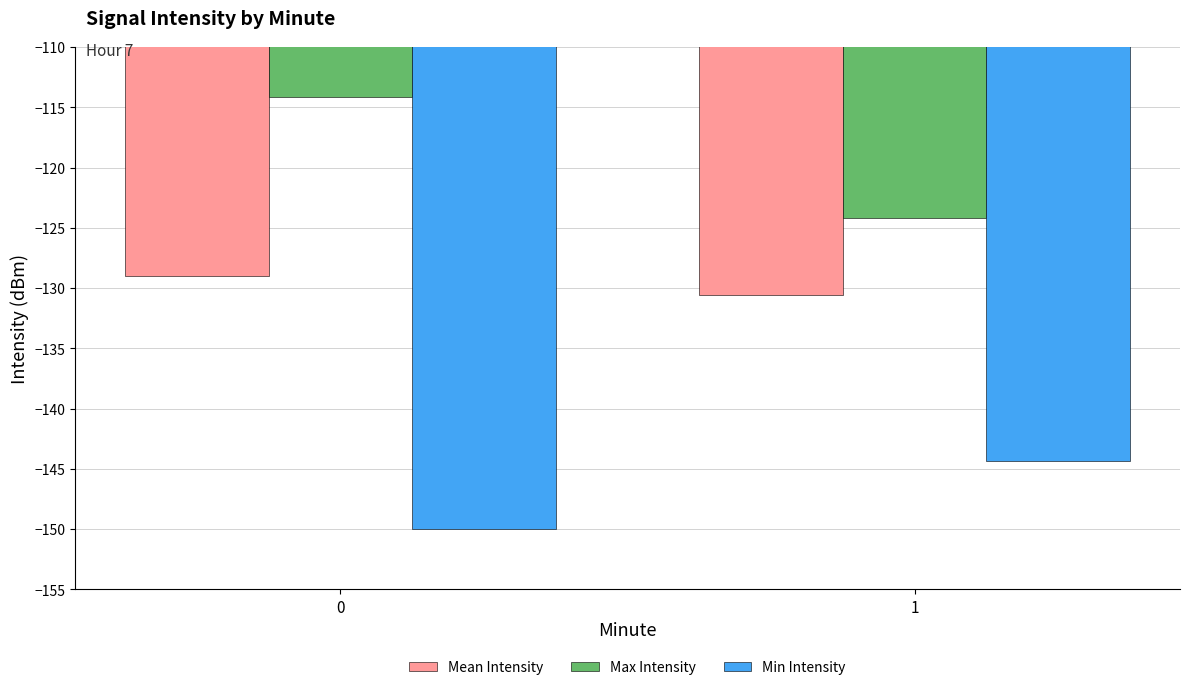

Reading right to left, extract all data points from this chart.

Mean Intensity: 1=-130.6	0=-129.0
Max Intensity: 1=-124.2	0=-114.1
Min Intensity: 1=-144.3	0=-150.0